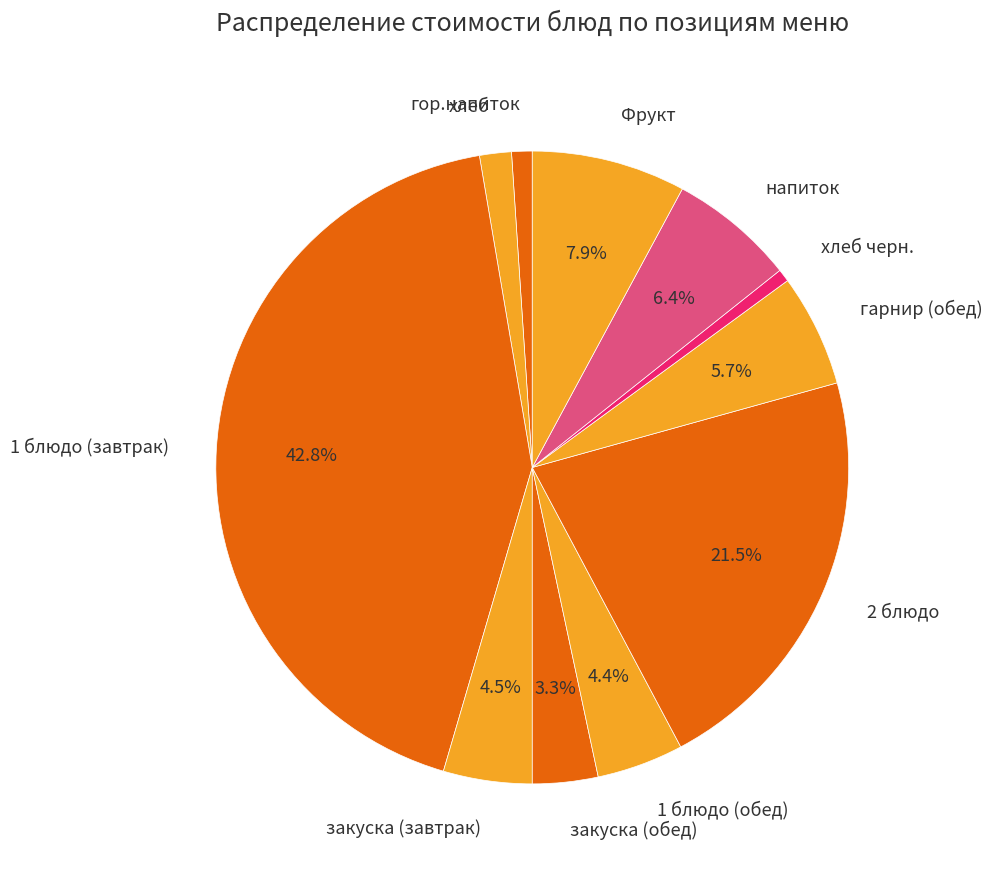

To the nearest percent, what portion does 1 блюдо (обед) represent?

4%